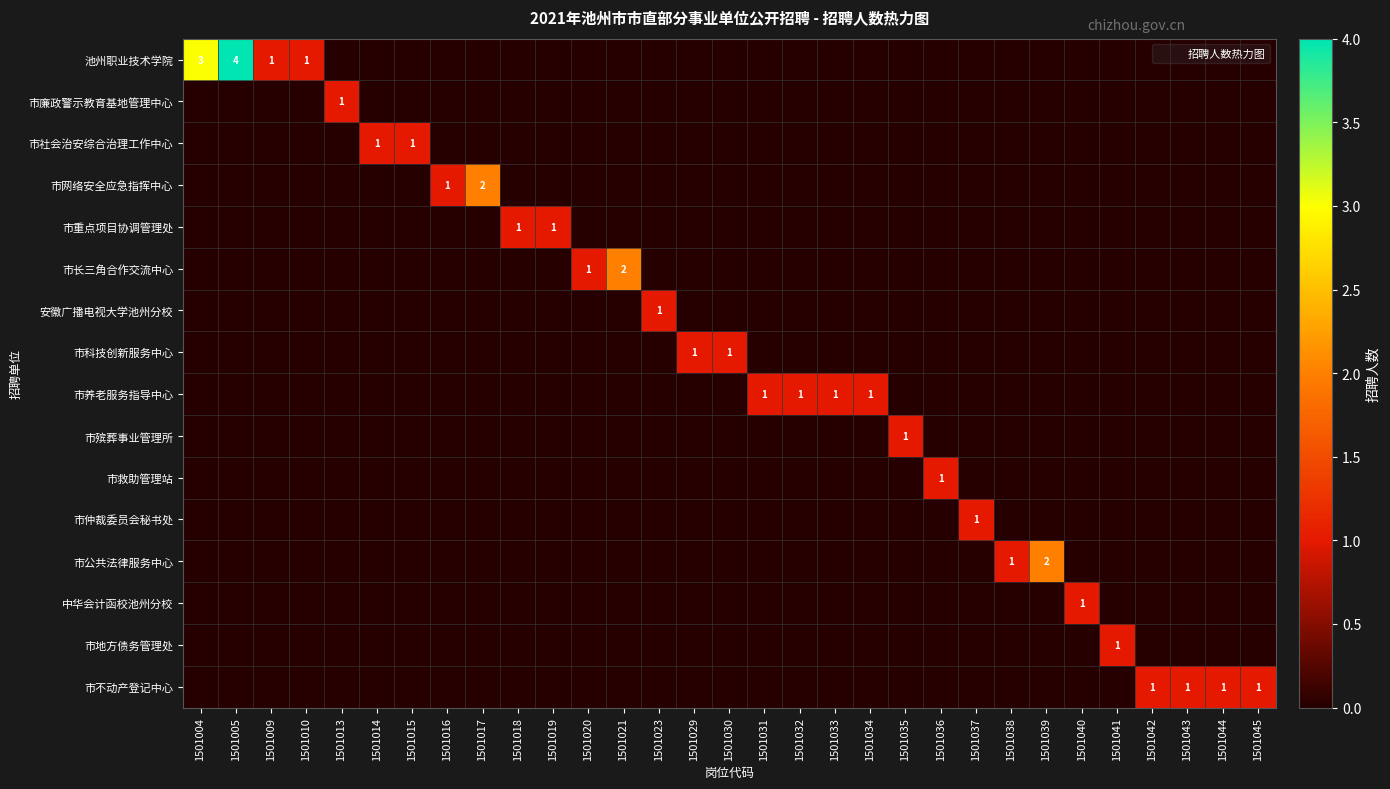

How many distinct data groups are displayed?

16